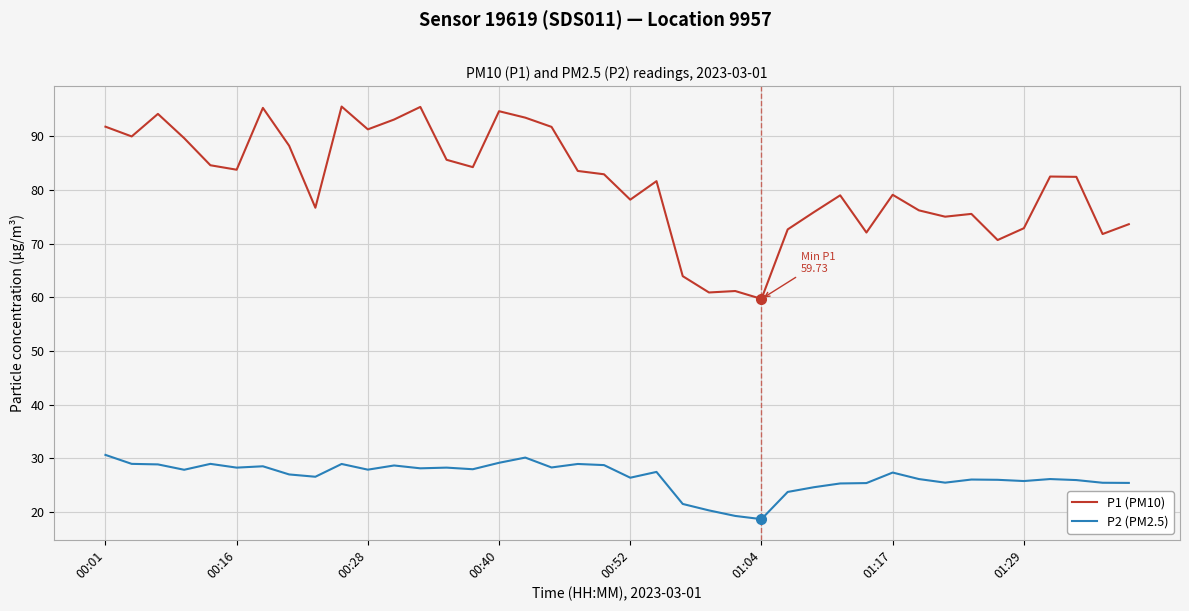

How many categories are shown in the chart?

40